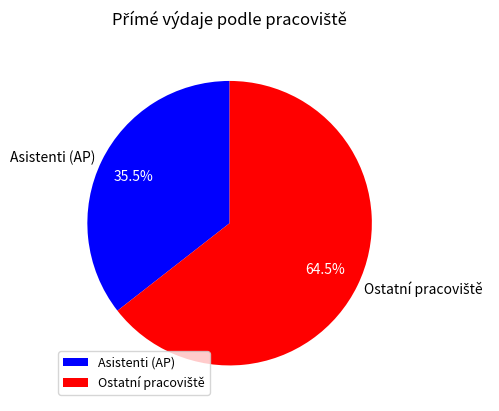

Which category has the smallest portion of the pie?

Asistenti (AP)